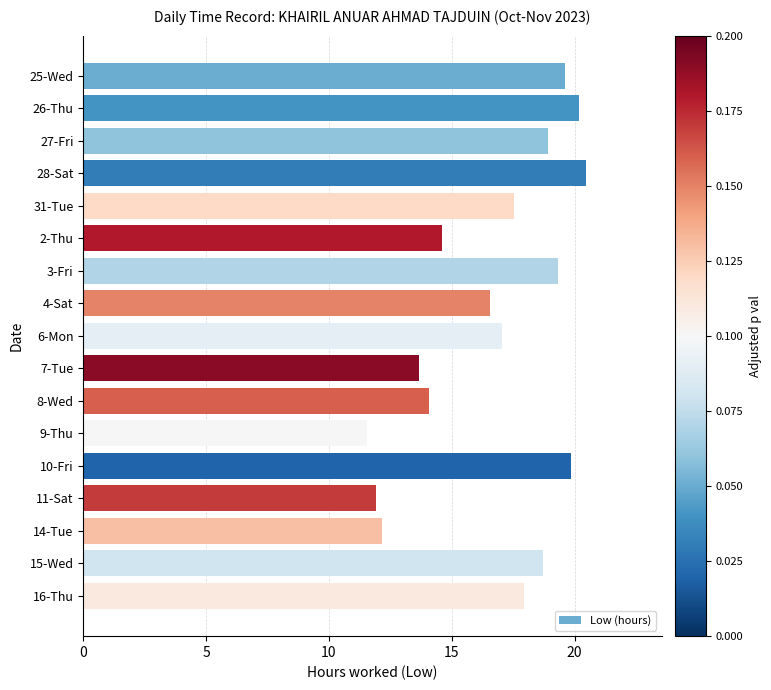

Count the number of categories in the chart.

17